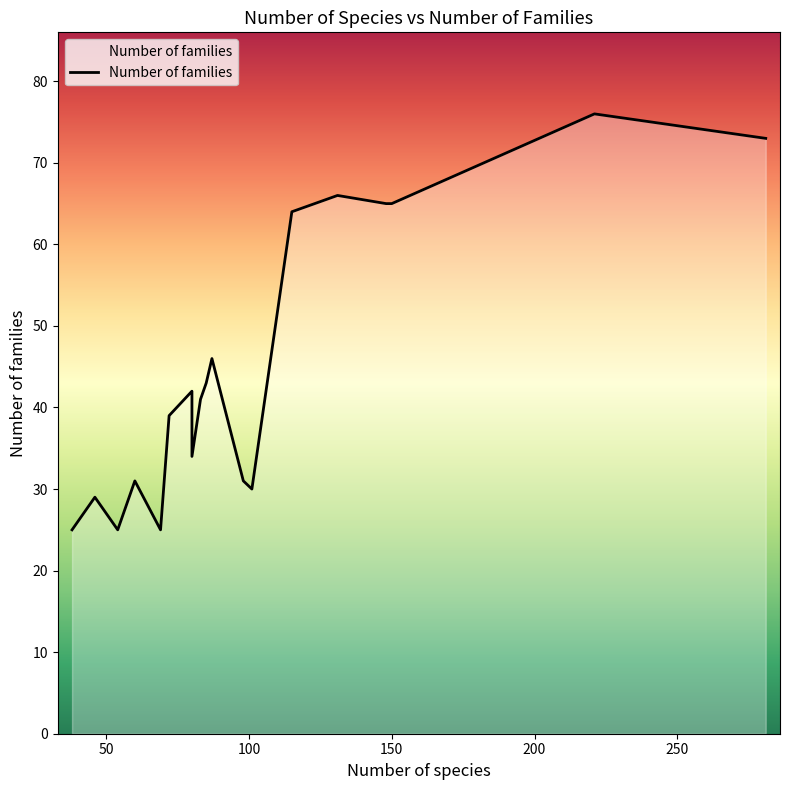

Reading left to right, extract all data points from this chart.

25	29	25	31	25	39	42	34	41	43	46	31	30	64	66	65	65	76	73